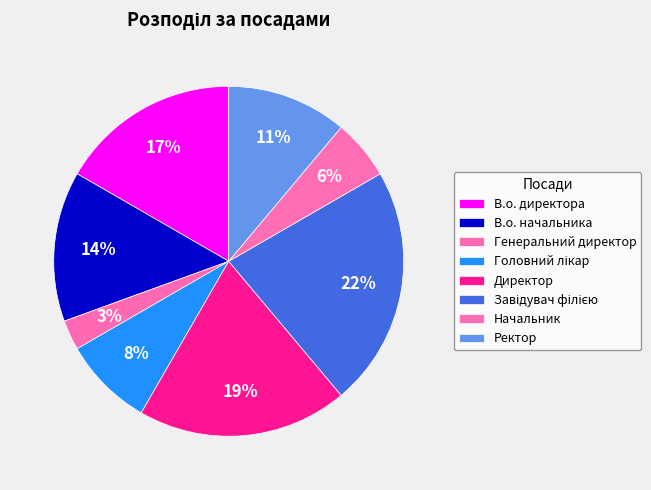

What is the largest slice in the pie chart?

Завідувач філією